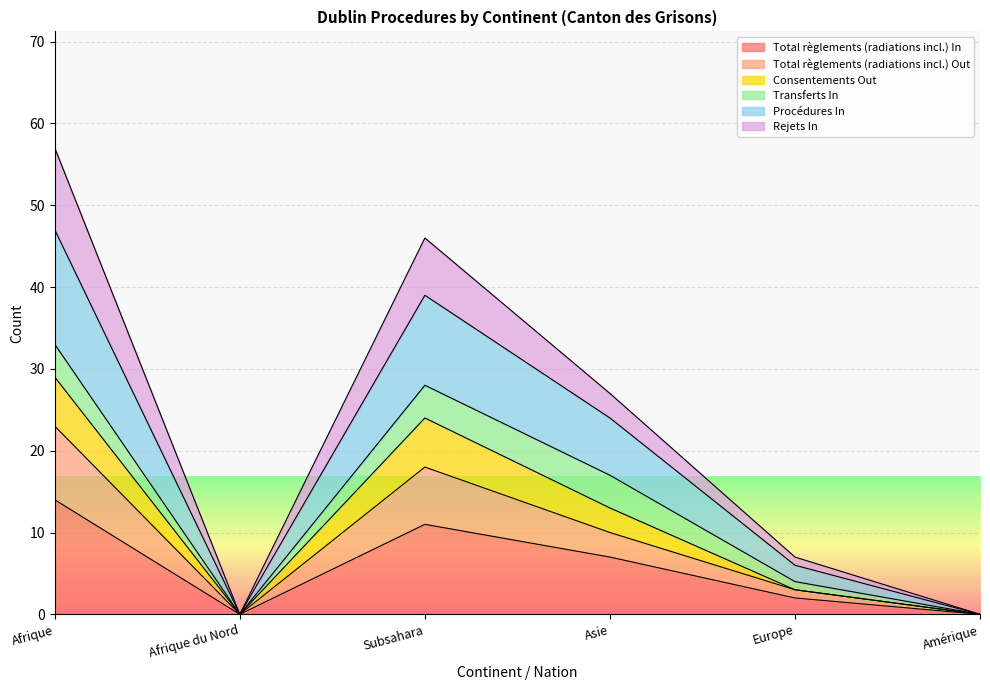

The value of Consentements Out at Afrique du Nord is 18. True or false?

False